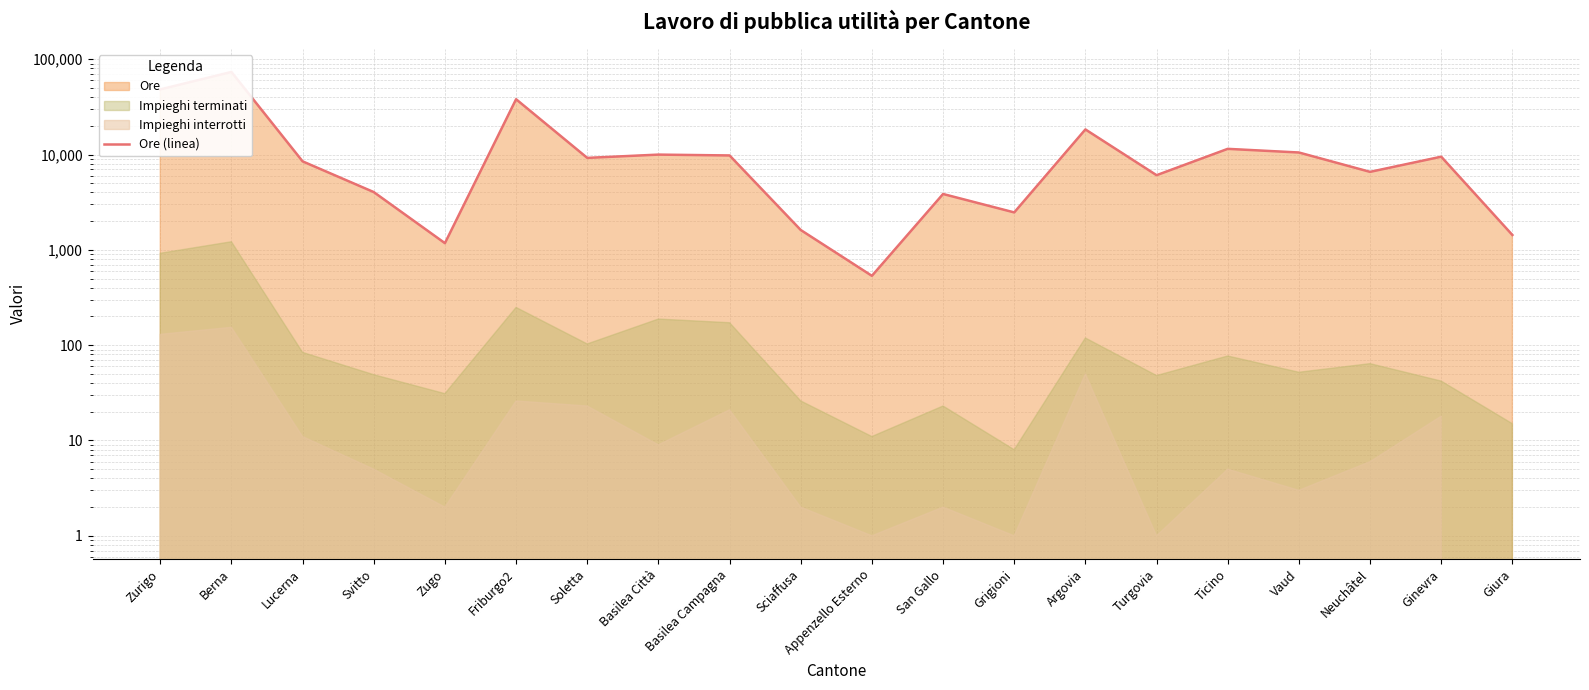

What value does the data have at Argovia?

18353